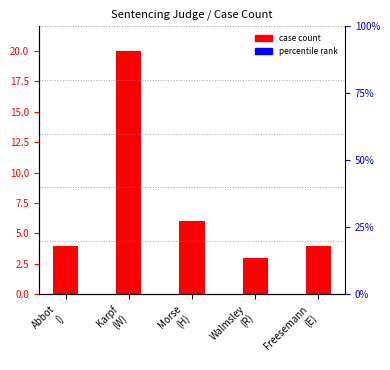

What is the sum of the values at Walmsley
(R) and Morse
(H)?

9